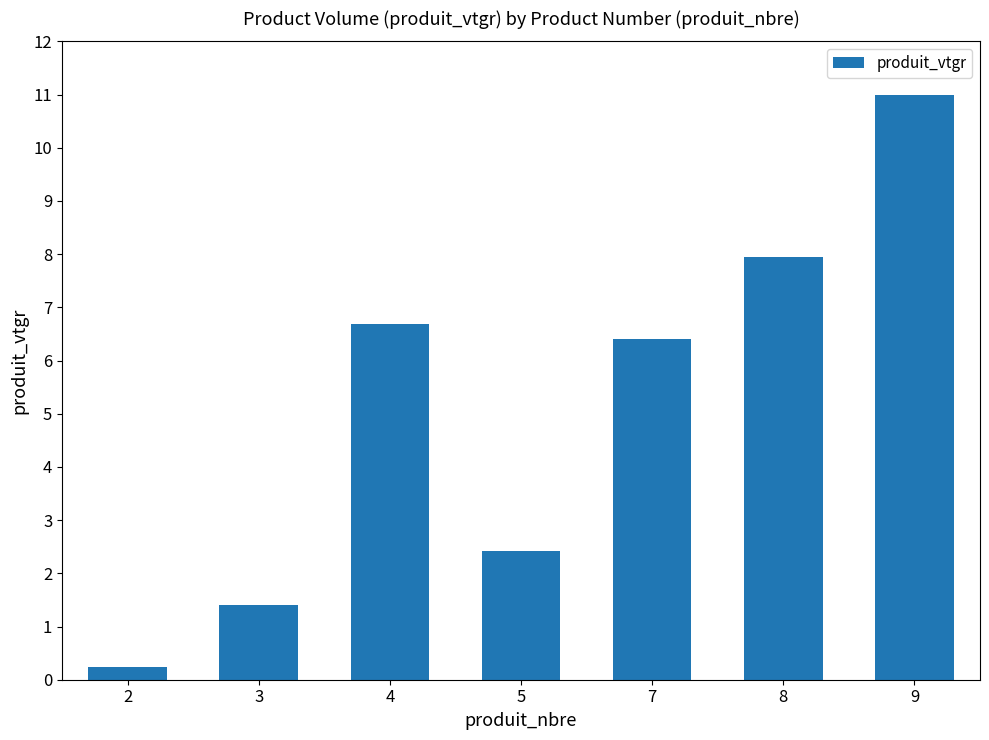

Approximately how many times larger is the value at 8 compared to 4?

1.2